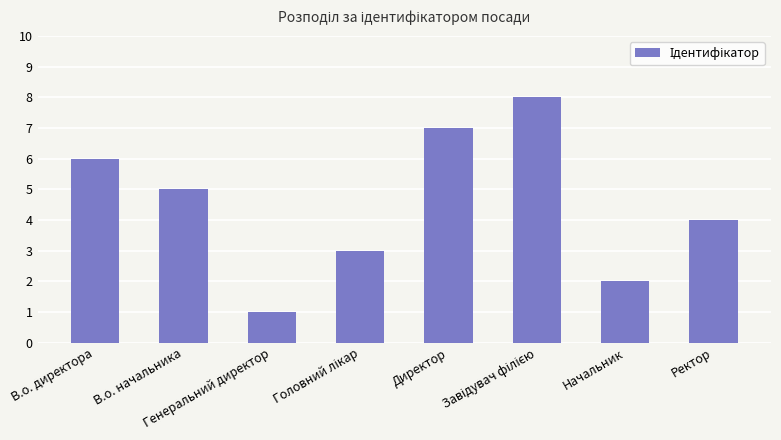

How many values are between 3 and 7?

5